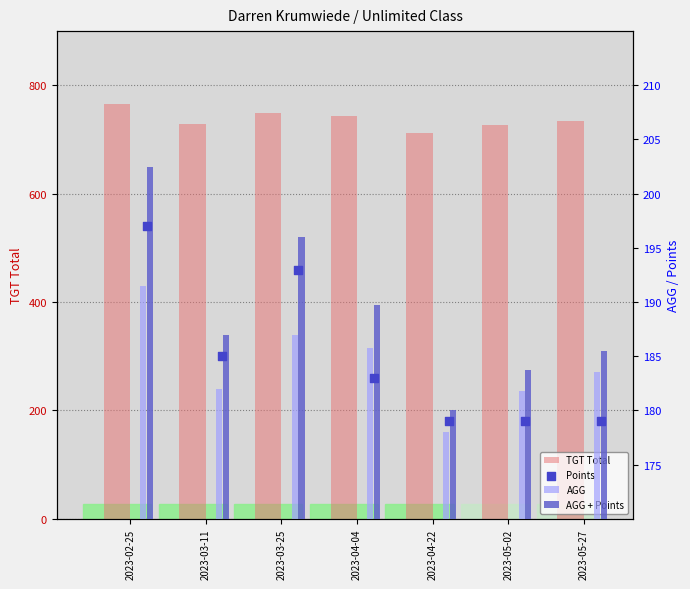

Which series has the widest spread of Y values?

TGT Total